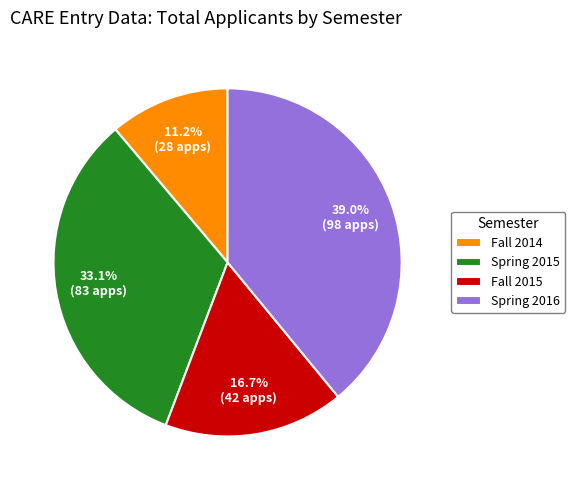

What is the largest slice in the pie chart?

Spring 2016